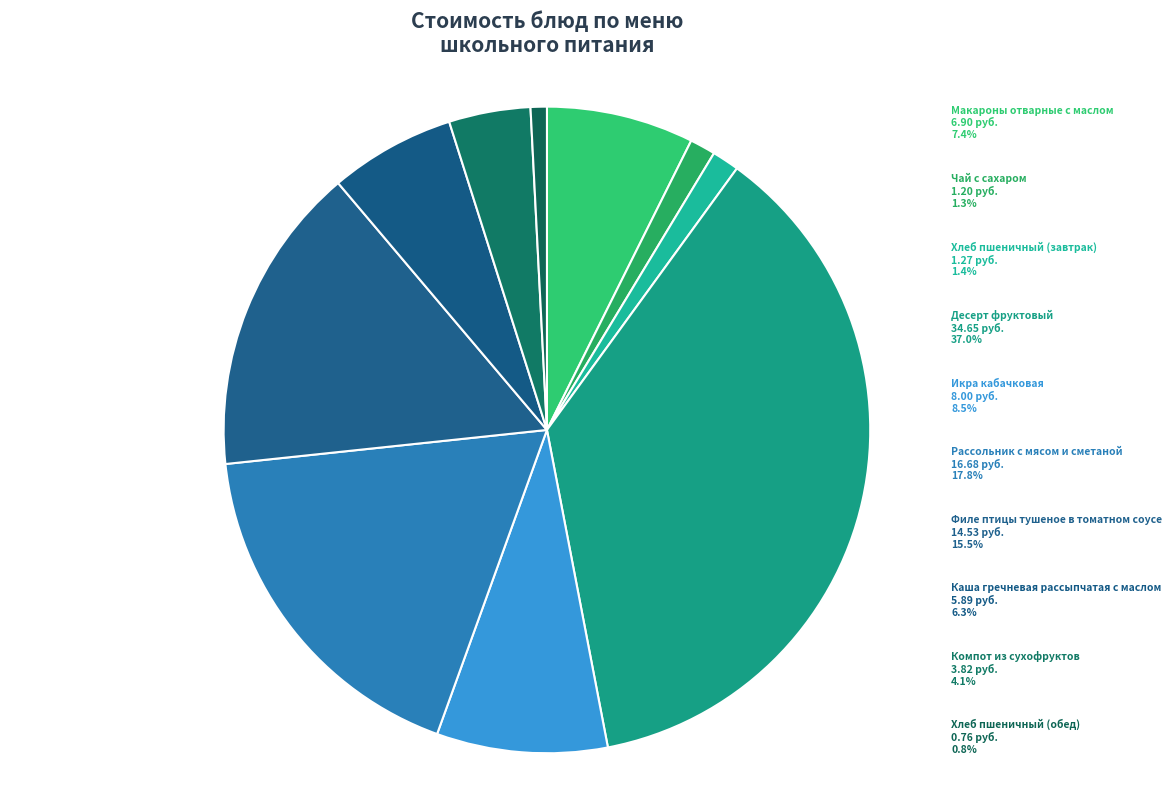

What is the change in value from Рассольник с мясом и сметаной to Хлеб пшеничный (обед)?

-15.9